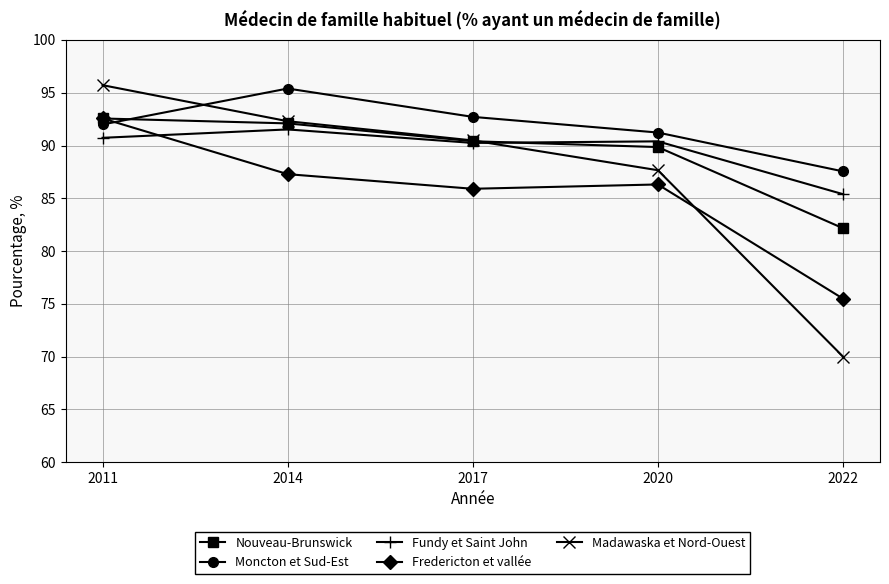

True or false: Nouveau-Brunswick has a value of 82.2 at 2022.

True